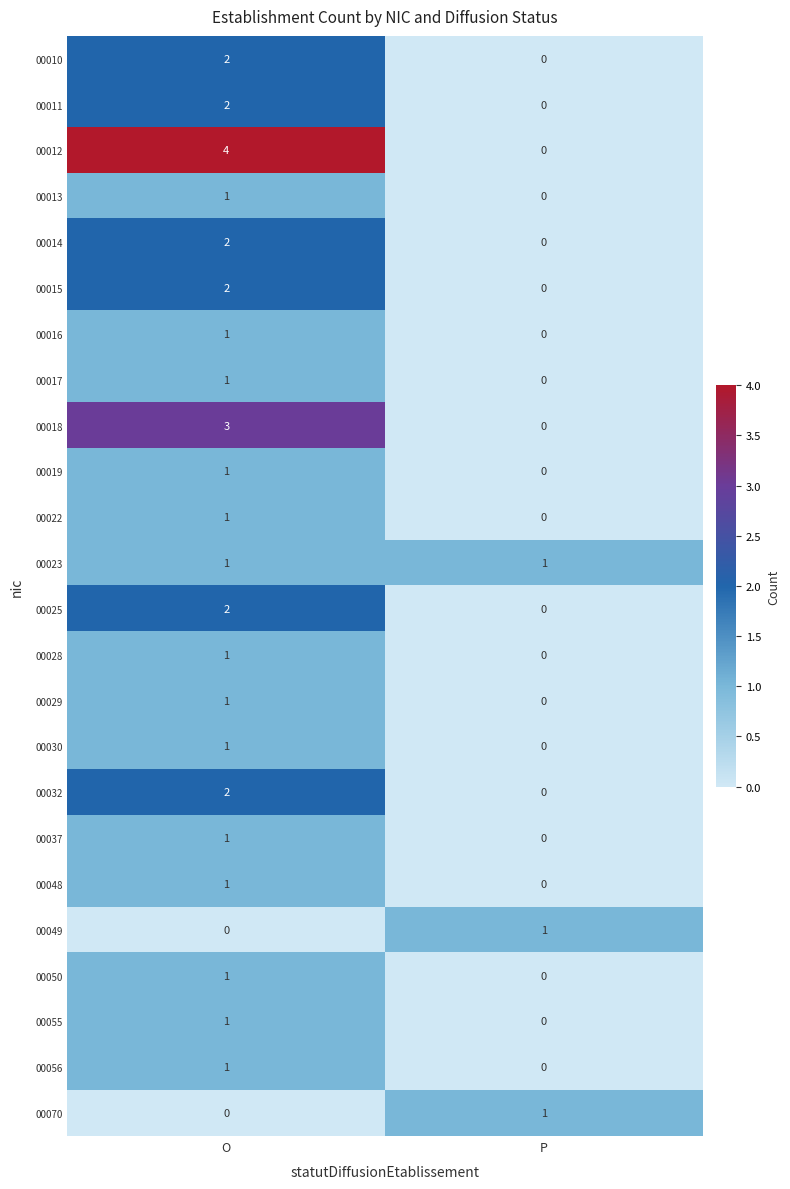

At which category is the sum across all series the highest?

O